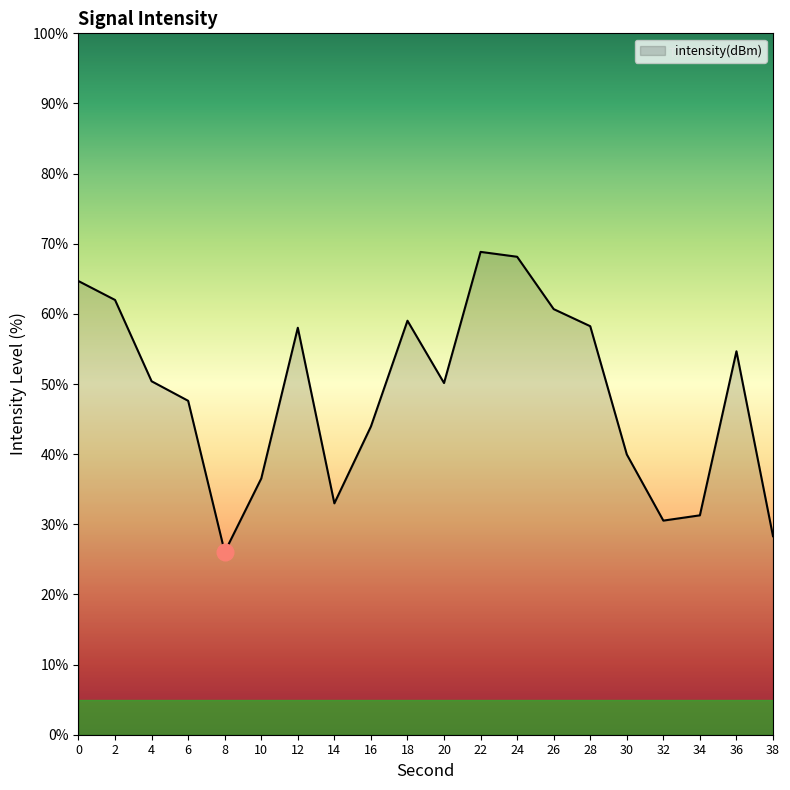

Does the chart have visible grid lines?

No